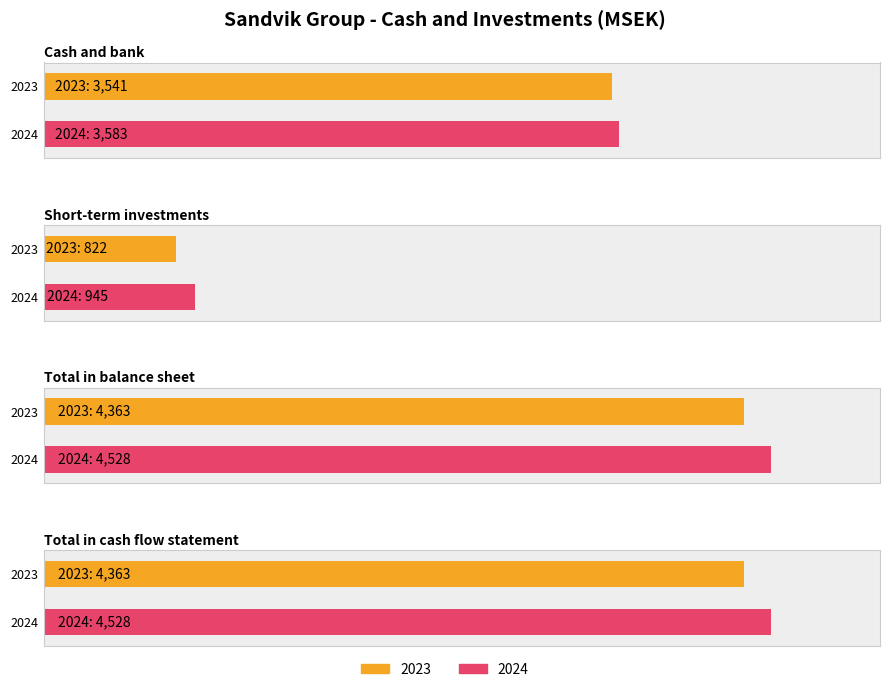

At Short-term investments, list the series in order from largest to smallest.

2024, 2023